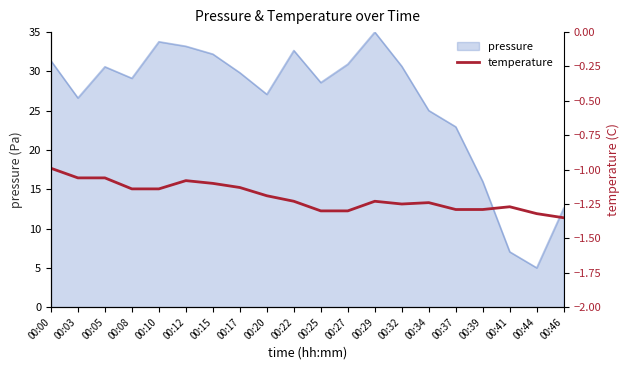

Is it true that pressure equals 7.0 at 00:41?

True